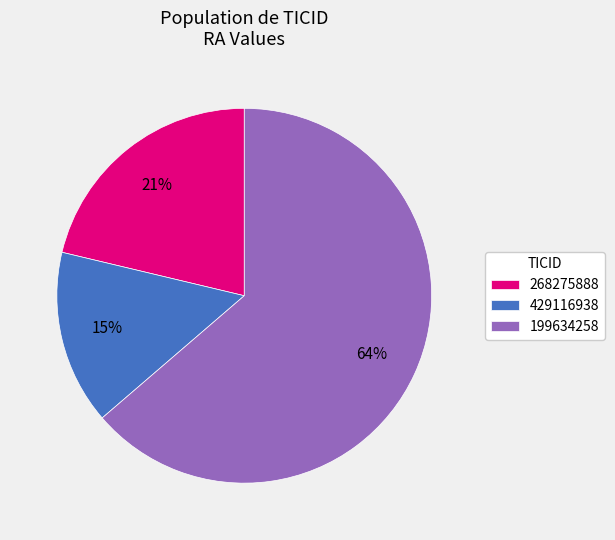

Is 429116938 the majority of the pie?

No